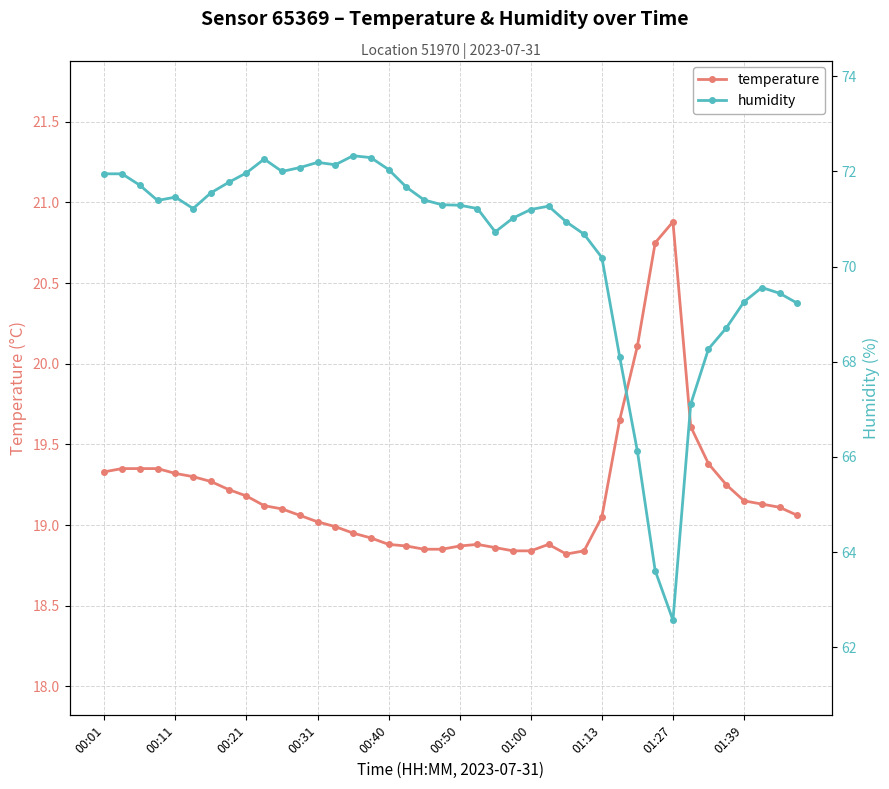

Is it true that temperature equals 18.8 at 01:00?

True